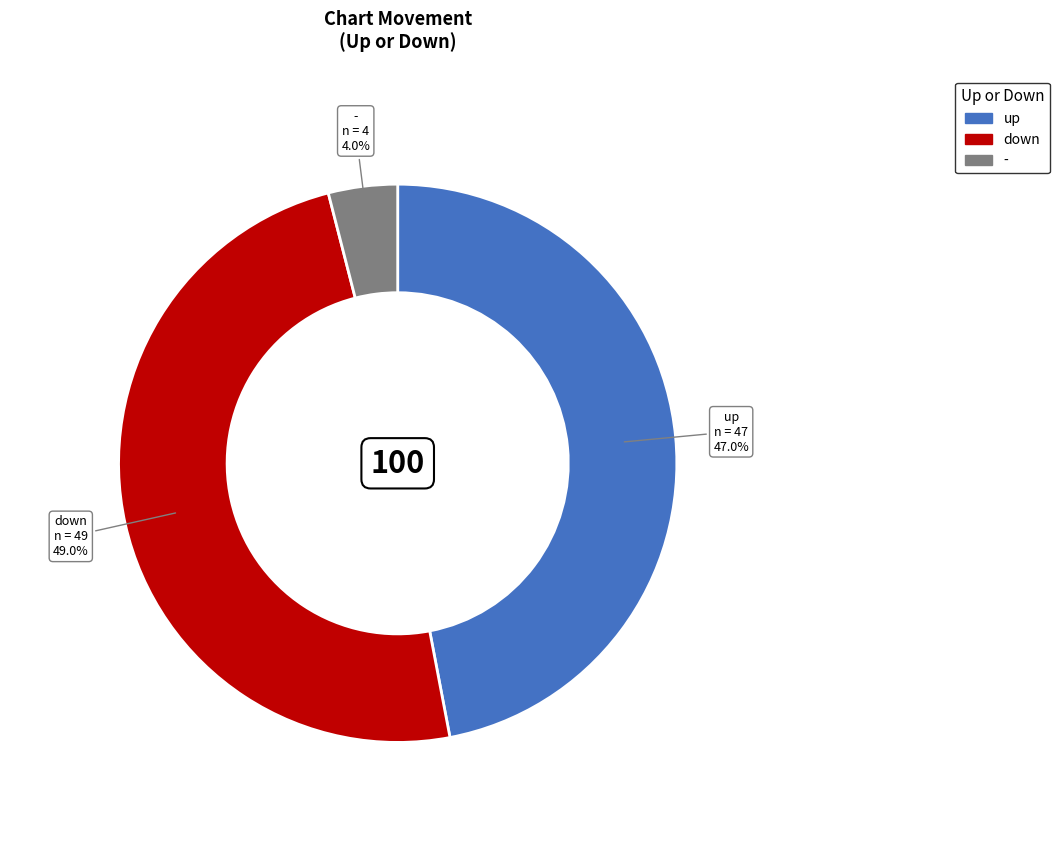

Rank the categories by value from lowest to highest.

-, up, down